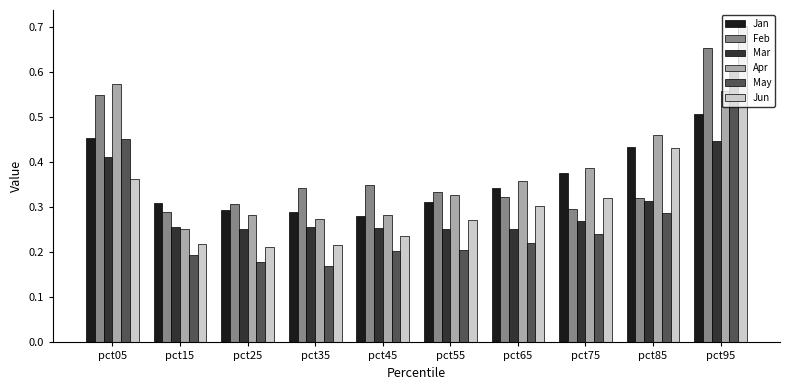

Rank the series by their maximum value, from lowest to highest.

Mar, Jan, Apr, May, Feb, Jun